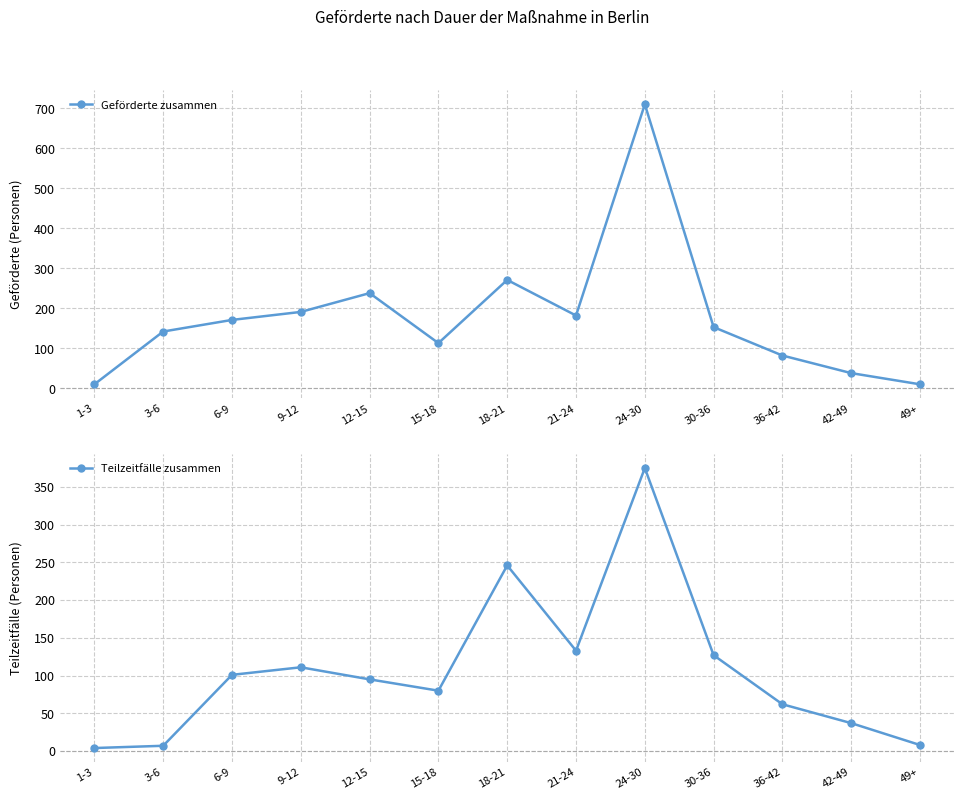

Reading left to right, transcribe all the data shown in this chart.

Geförderte zusammen: 1-3=10	3-6=142	6-9=171	9-12=191	12-15=238	15-18=113	18-21=271	21-24=182	24-30=710	30-36=153	36-42=82	42-49=38	49+=10
Teilzeitfälle zusammen: 1-3=4	3-6=7	6-9=101	9-12=111	12-15=95	15-18=80	18-21=246	21-24=133	24-30=375	30-36=127	36-42=62	42-49=37	49+=8